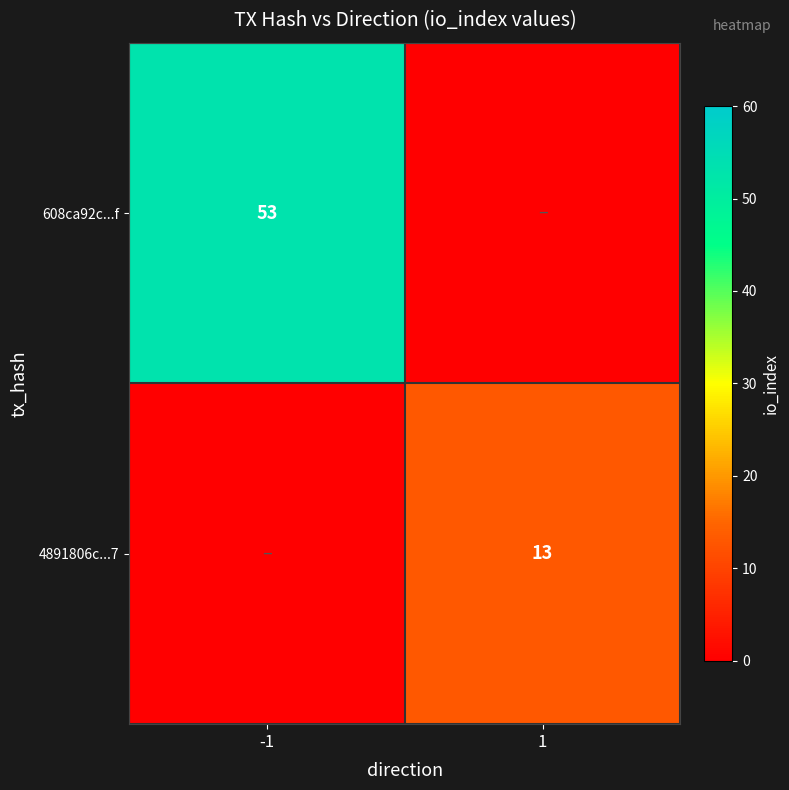

True or false: 608ca92c...f has a value of 92 at -1.

False